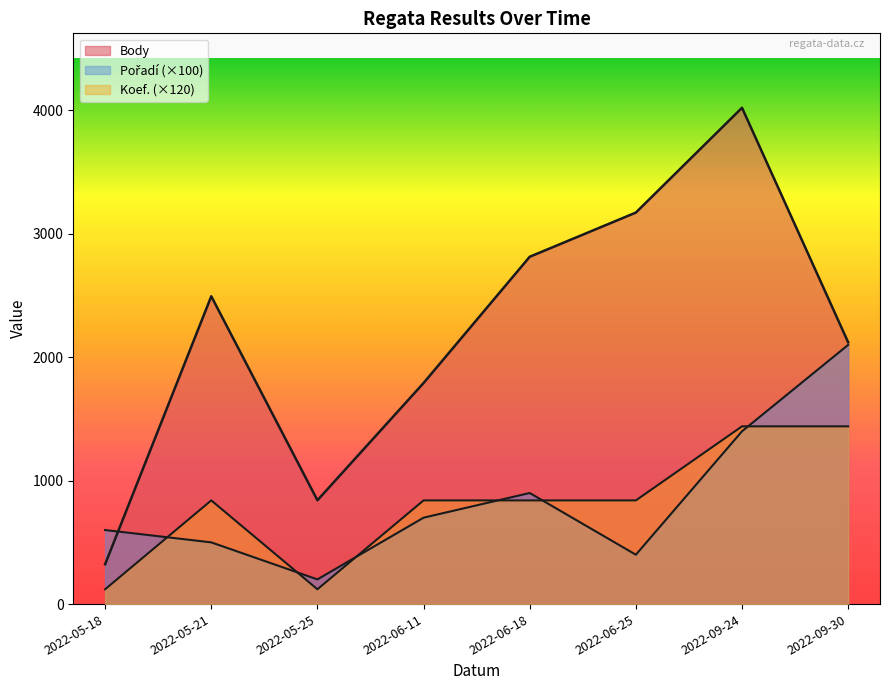

What is the highest value of the Koef. series?

12